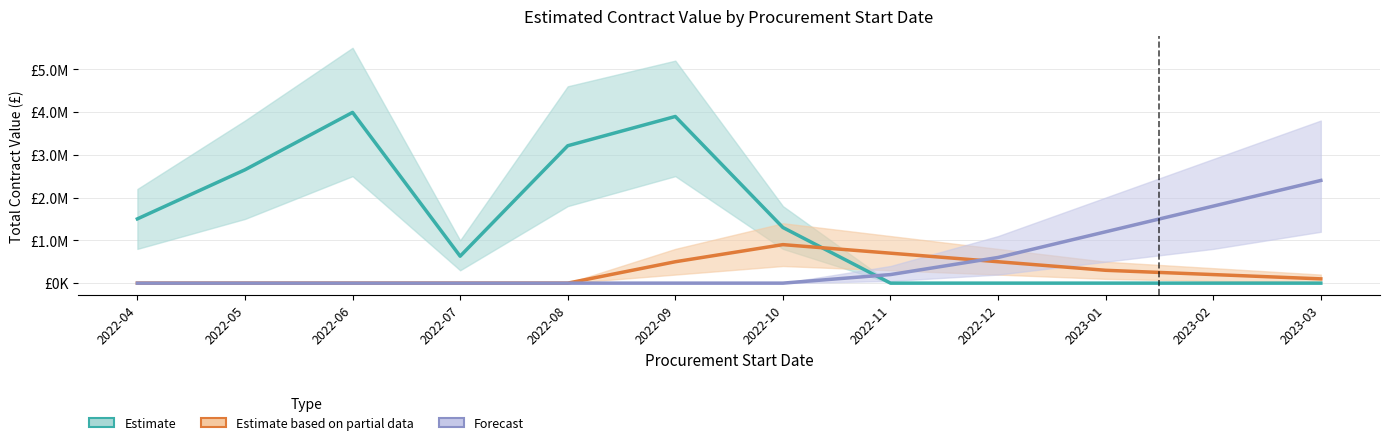

Reading left to right, what are all the values shown in this chart?

Estimate: 1501905.0	2649219.8	3990340.7	629340.7	3210749.1	3895000.0	1300000.0	0.0	0.0	0.0	0.0	0.0
Estimate based on partial data: 0.0	0.0	0.0	0.0	0.0	500000.0	900000.0	700000.0	500000.0	300000.0	200000.0	100000.0
Forecast: 0.0	0.0	0.0	0.0	0.0	0.0	0.0	200000.0	600000.0	1200000.0	1800000.0	2400000.0